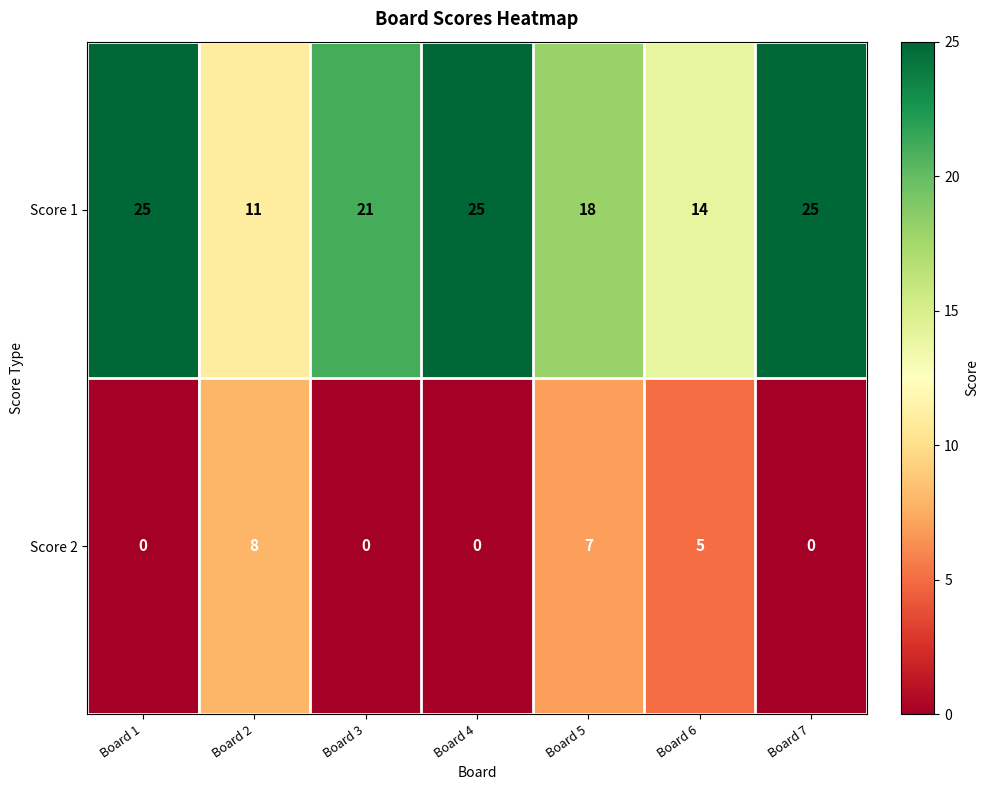

How many Score 2 values are between 0 and 7?

6